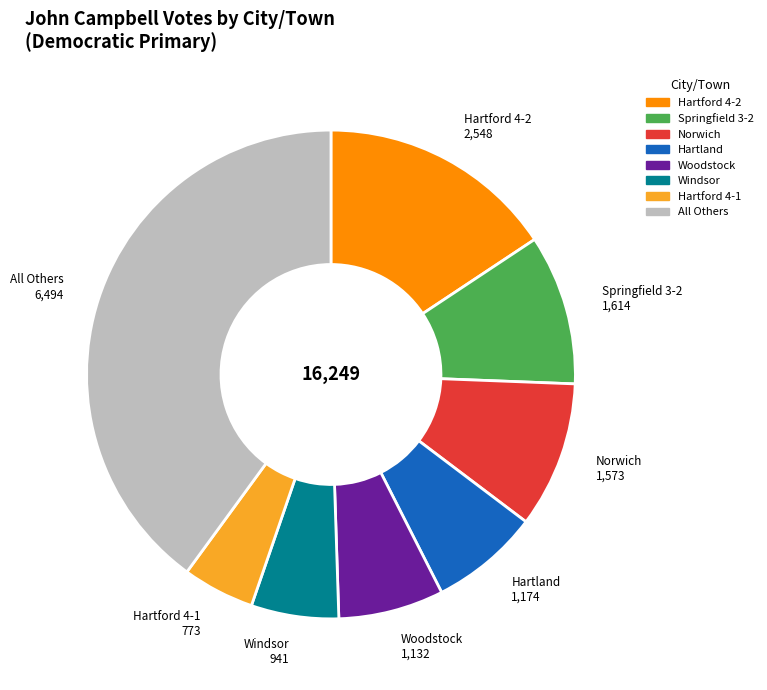

Is there any slice that represents more than half of the pie?

No